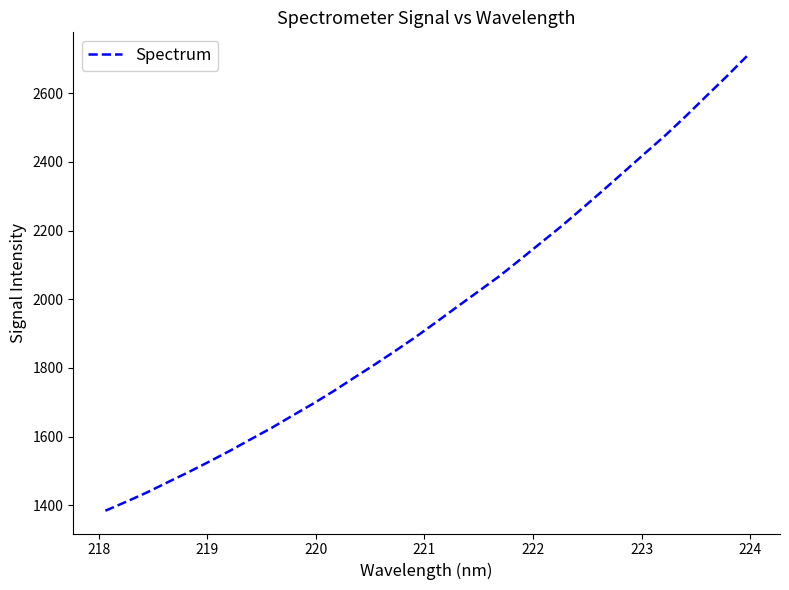

Reading left to right, what are all the values shown in this chart?

1384.1	1410.2	1437.3	1467.0	1496.3	1527.0	1558.6	1592.0	1625.0	1660.5	1695.5	1732.5	1771.8	1810.6	1850.6	1891.9	1935.5	1979.8	2023.5	2067.3	2115.5	2164.4	2213.0	2264.7	2317.0	2370.3	2423.8	2476.7	2533.4	2592.3	2650.7	2711.2